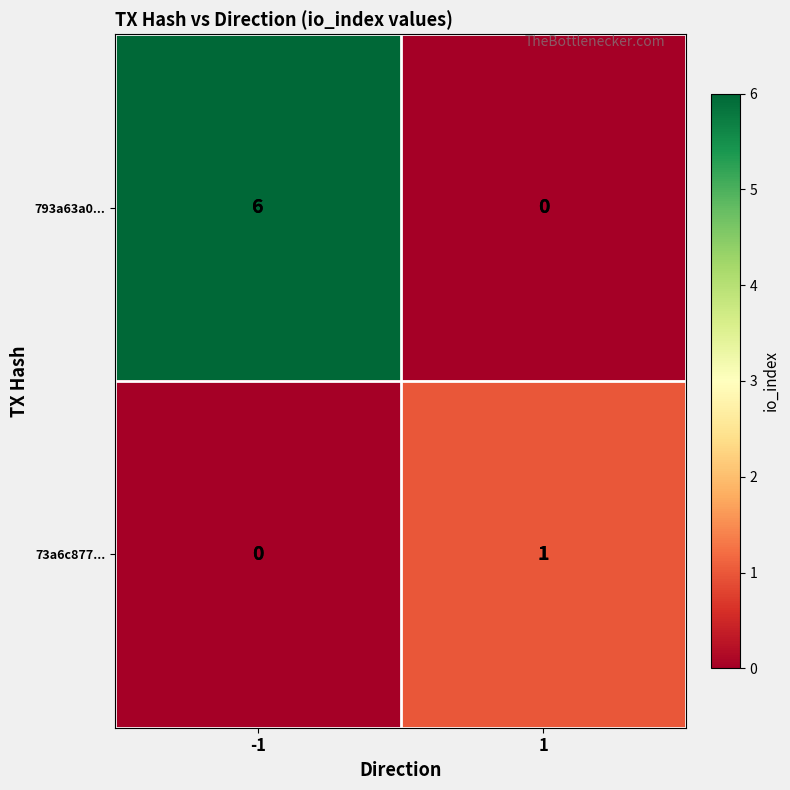

Which series has the widest spread of values?

793a63a0...